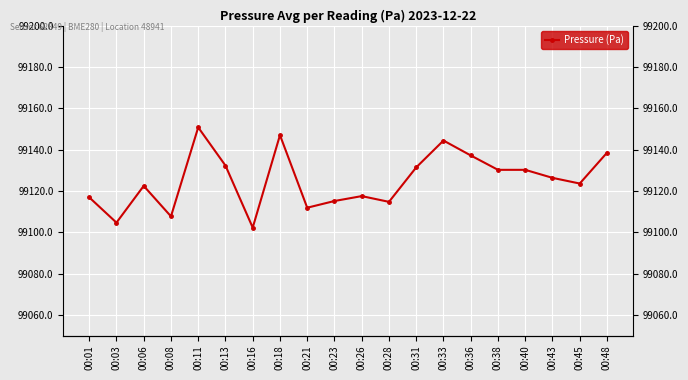

Reading right to left, list all the values displayed in this chart.

00:48=99138.5	00:45=99123.6	00:43=99126.3	00:40=99130.2	00:38=99130.2	00:36=99137.2	00:33=99144.4	00:31=99131.4	00:28=99114.7	00:26=99117.5	00:23=99115.1	00:21=99111.9	00:18=99147.0	00:16=99102.2	00:13=99132.3	00:11=99150.8	00:08=99107.7	00:06=99122.4	00:03=99104.7	00:01=99116.9